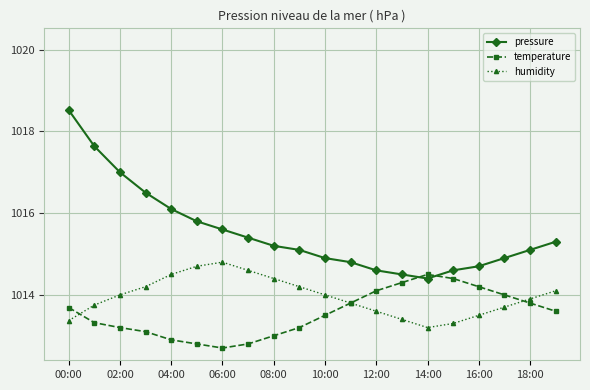

True or false: pressure and humidity cross at least once.

False